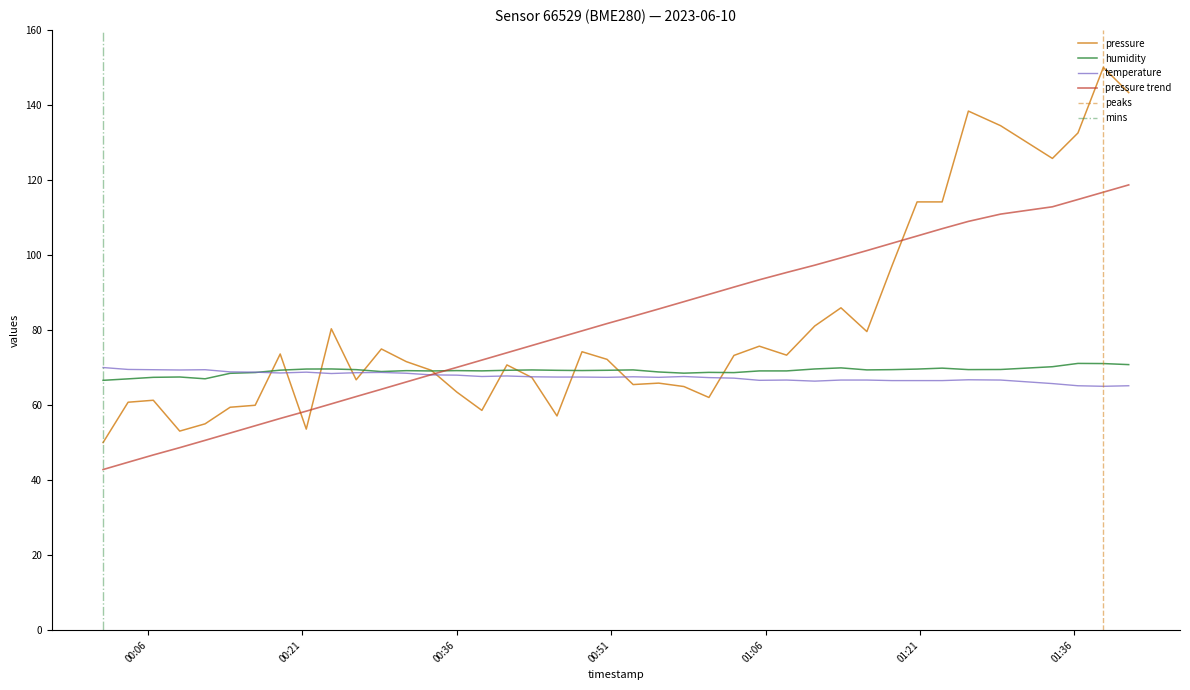

What is the value of the pressure point at the 35th from the left?

138.4